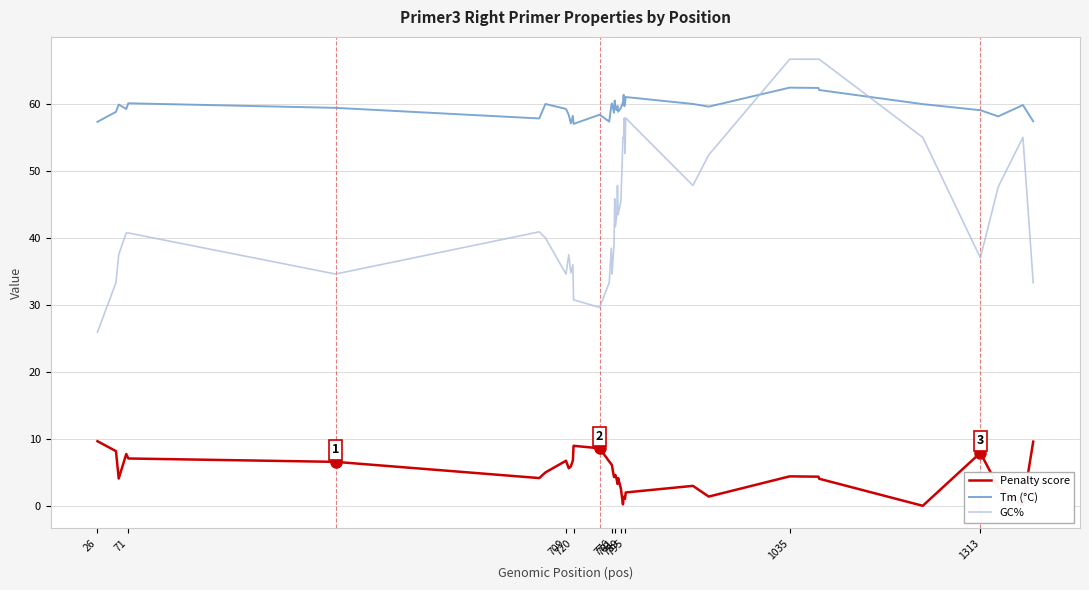

True or false: GC% and Penalty score intersect in this chart.

False